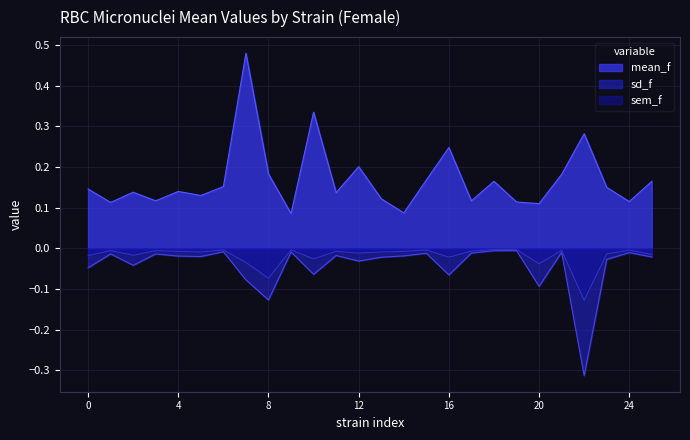

What is the minimum value for sd_f?

-0.3